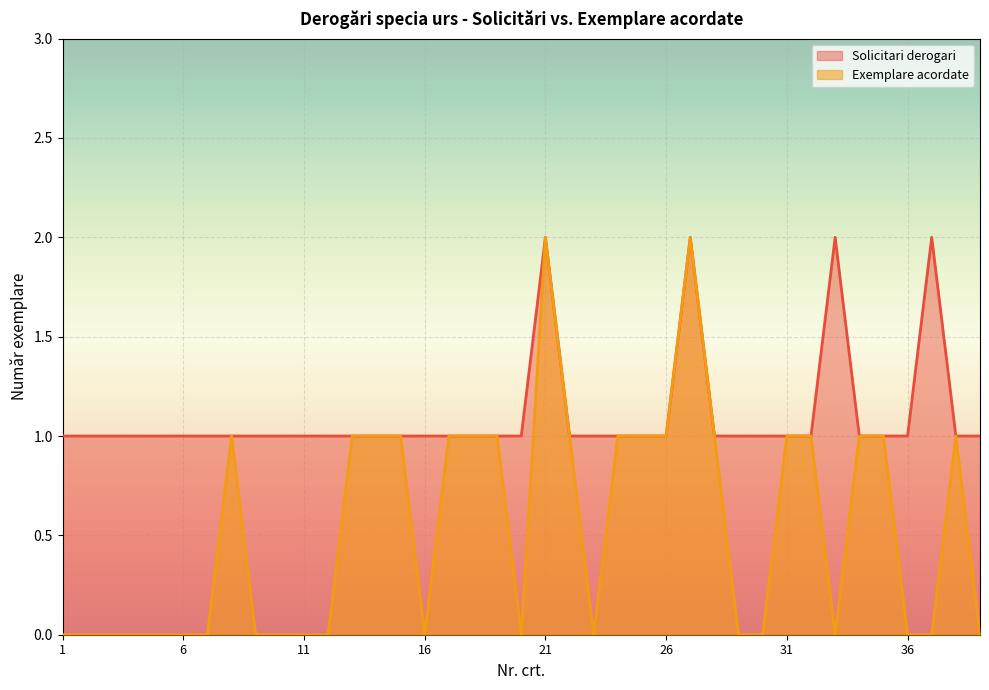

Does the chart display data point markers on the line(s)?

No